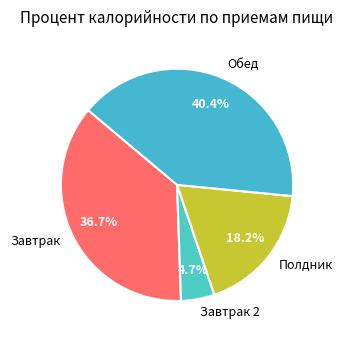

Which category has the smallest portion of the pie?

Завтрак 2